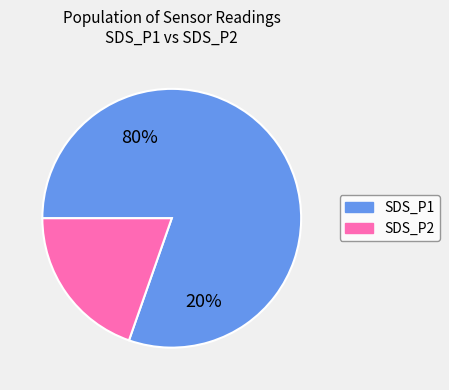

Which slice is the largest?

SDS_P1